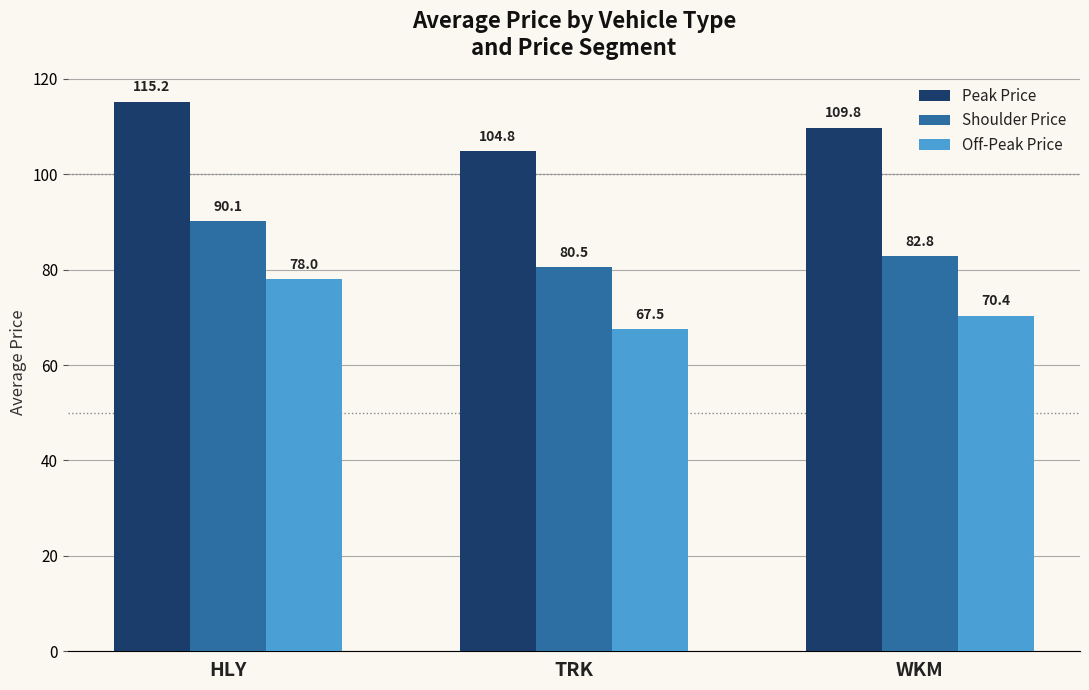

How many bars are there in each group?

3